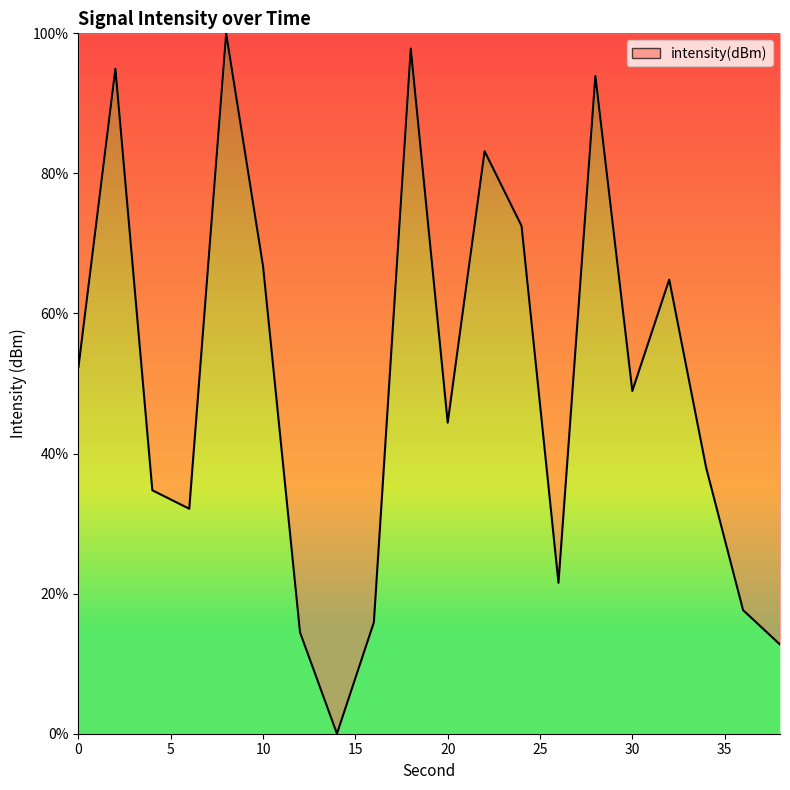

What is the maximum value shown in the chart?

100.0